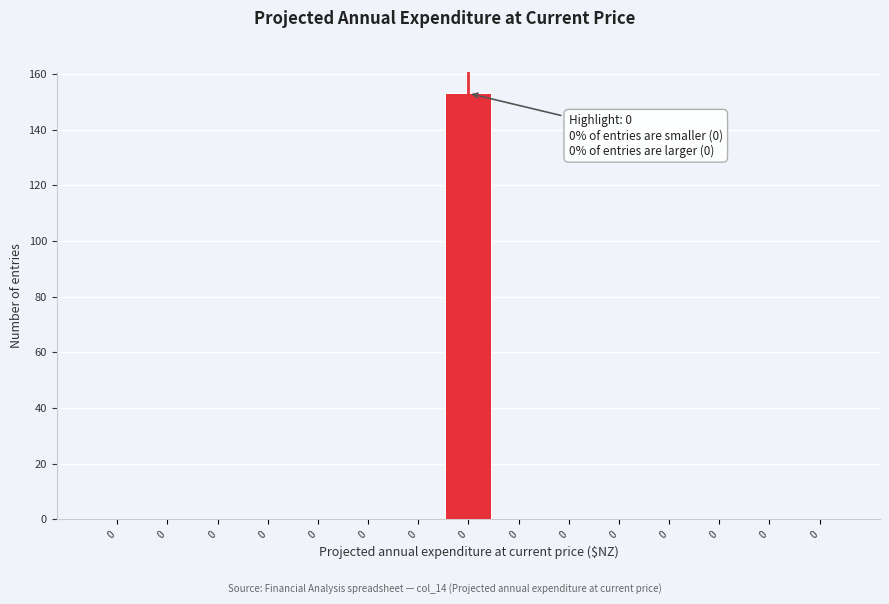

Count the number of categories in the chart.

15